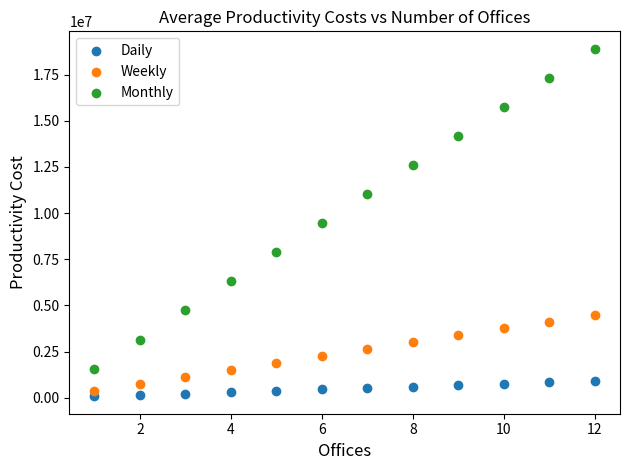

Which series reaches the maximum Y coordinate?

Monthly